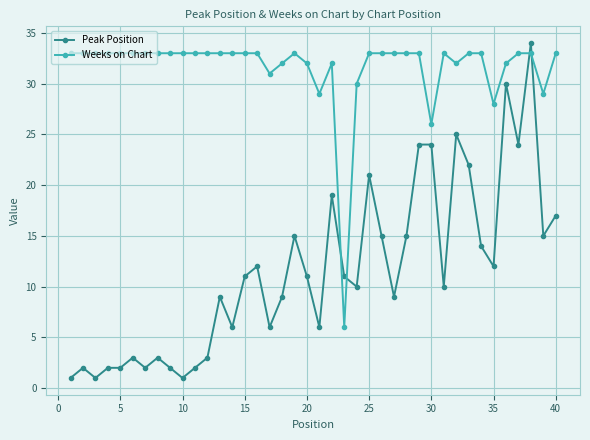

After their last crossing, which series has the higher values: Weeks on Chart or Peak Position?

Weeks on Chart